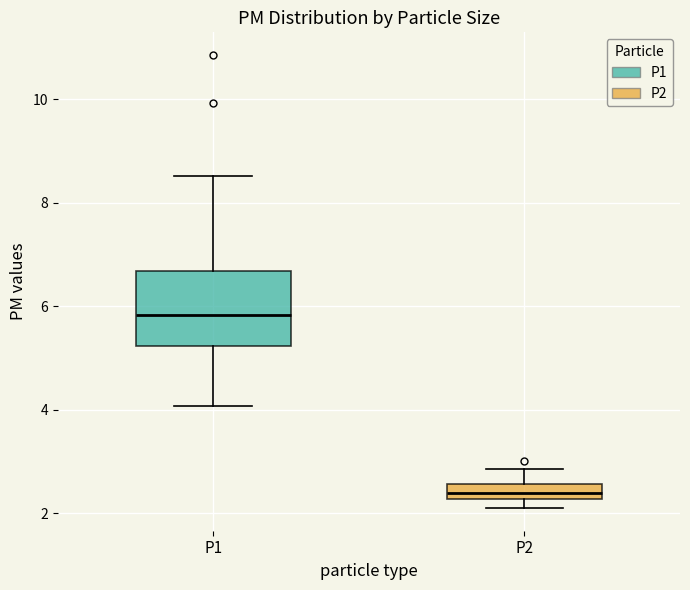

Where does the upper whisker of the box for P1 end on the y-axis? The values are not printed on the chart, so give them approximately, as read against the axis.

8.6